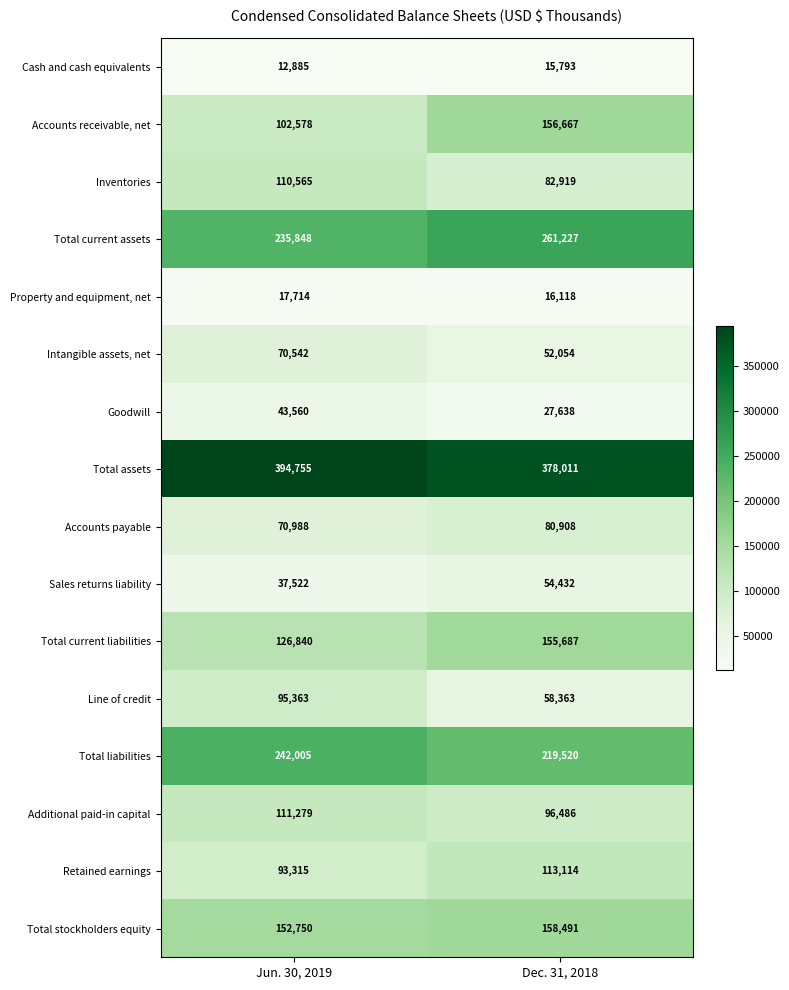

Which category has the highest value across all series?

Jun. 30, 2019